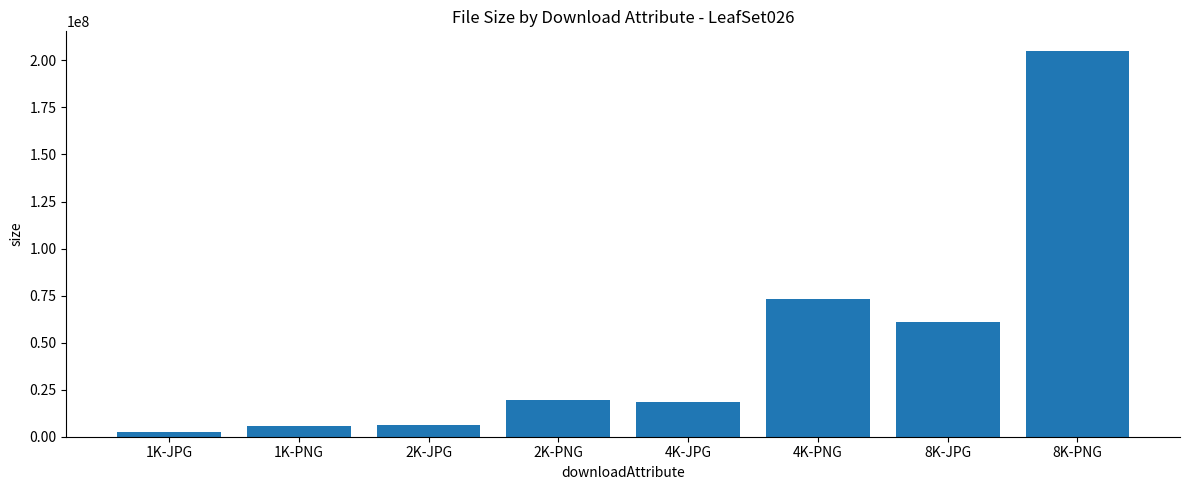

What is the ratio of the value at 8K-PNG to the value at 4K-PNG?

2.8